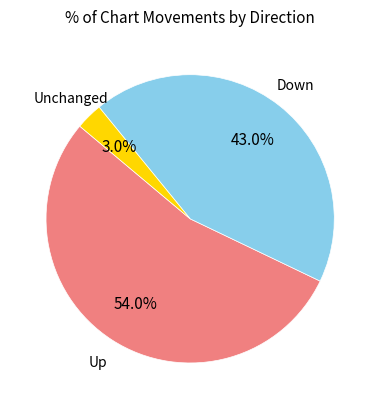

Is there any slice that represents more than half of the pie?

Yes